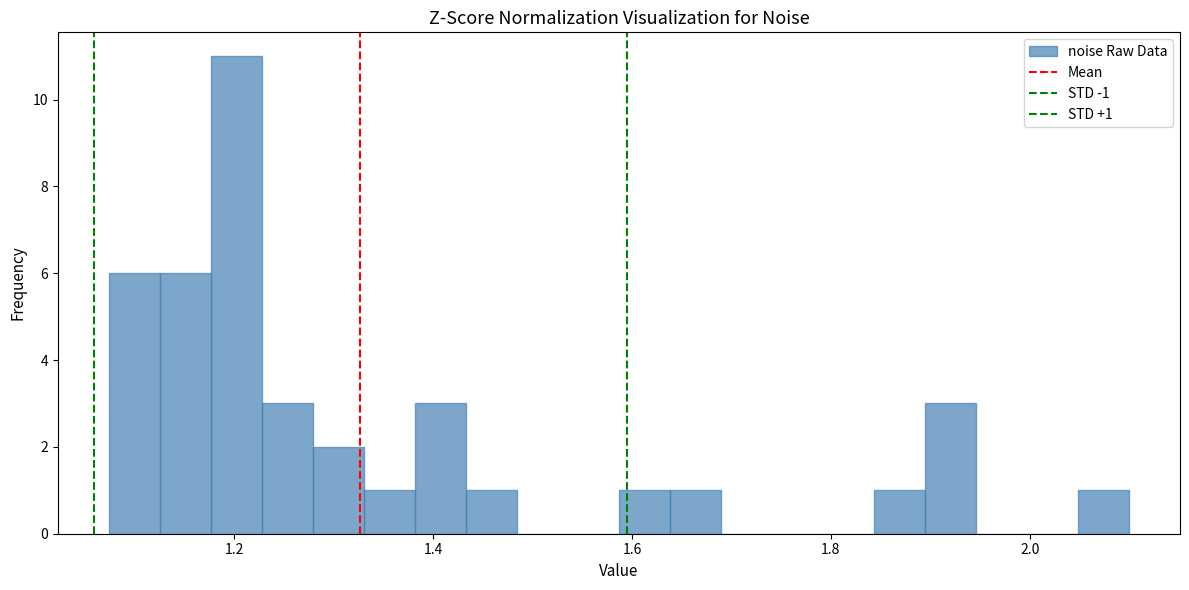

Around what value on the x-axis is the tallest bar? Give the approximate position of its centre, as read against the axis.

1.20